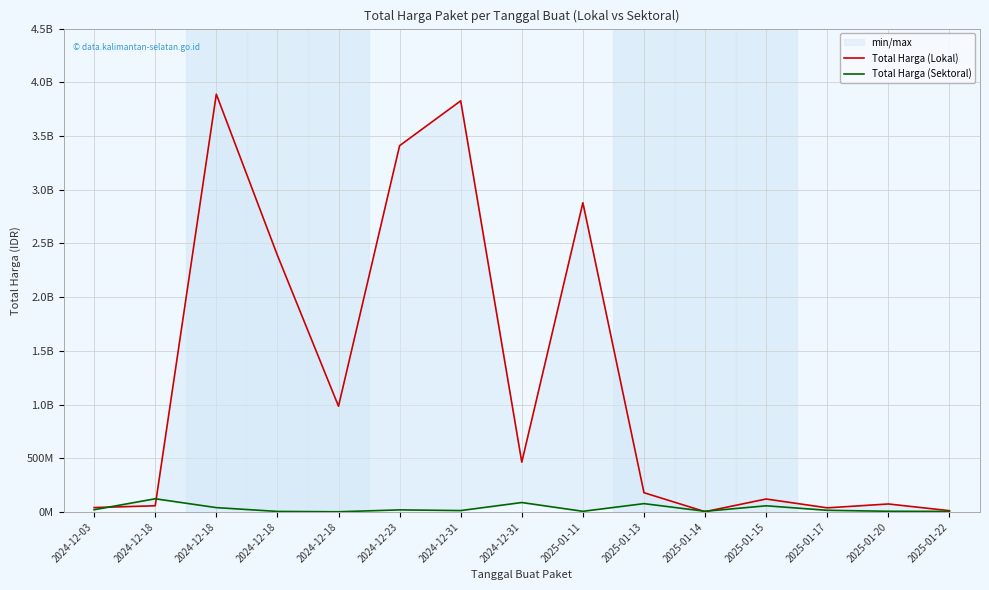

At 2025-01-13, list the series in order from smallest to largest.

Total Harga (Sektoral), Total Harga (Lokal)